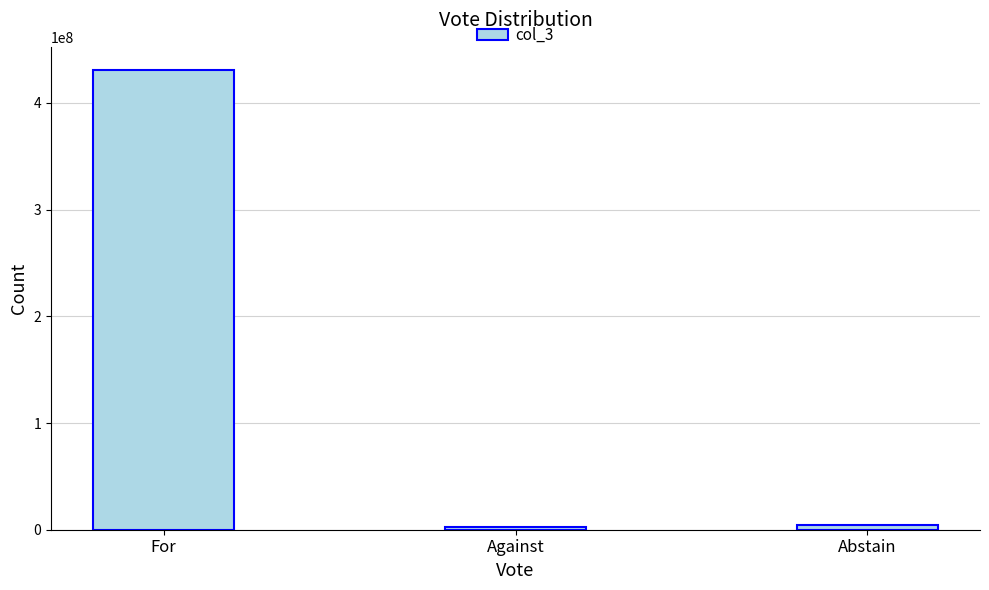

How many bars are there in total?

3